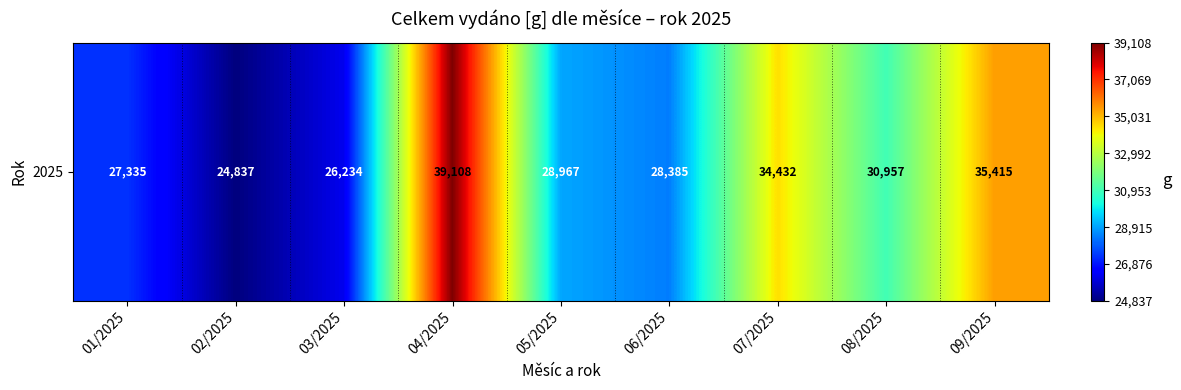

Where does the data first go above 28966?

04/2025